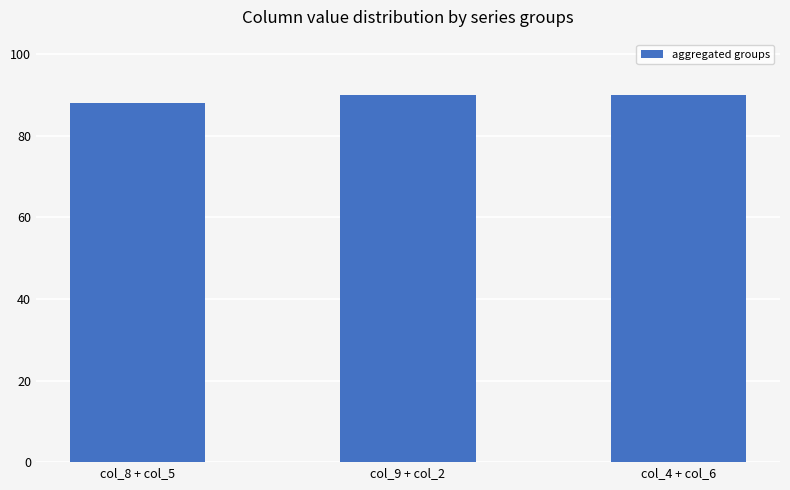

At which category does the chart reach its minimum across all series?

col_8 + col_5